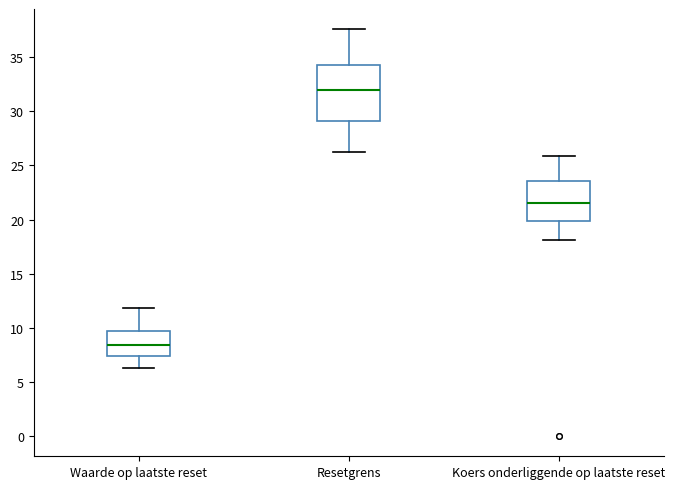

Reading left to right, read every box against the y-axis: the position of its median line, the range the box covers, and the ends of its whiskers. The values are not printed on the chart, so give them approximately, as read against the axis.

Waarde op laatste reset: median 8.5, box 7.5 to 9.5, whiskers 6.5 to 12.0
Resetgrens: median 32.0, box 29.0 to 34.5, whiskers 26.5 to 37.5
Koers onderliggende op laatste reset: median 21.5, box 20.0 to 23.5, whiskers 18.0 to 26.0